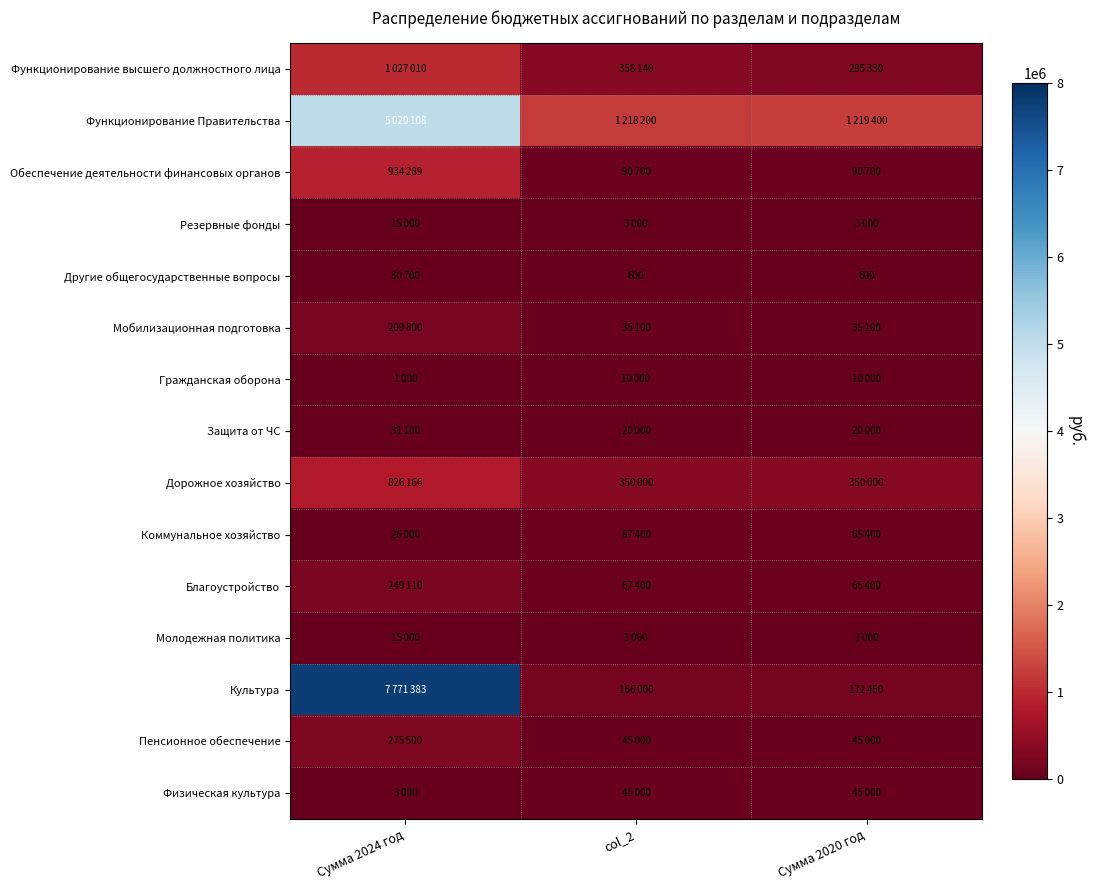

List the series in order of their peak value, highest first.

Культура, Функционирование Правительства, Функционирование высшего должностного лица, Обеспечение деятельности финансовых органов, Дорожное хозяйство, Пенсионное обеспечение, Благоустройство, Мобилизационная подготовка, Коммунальное хозяйство, Физическая культура, Защита от ЧС, Другие общегосударственные вопросы, Резервные фонды, Молодежная политика, Гражданская оборона